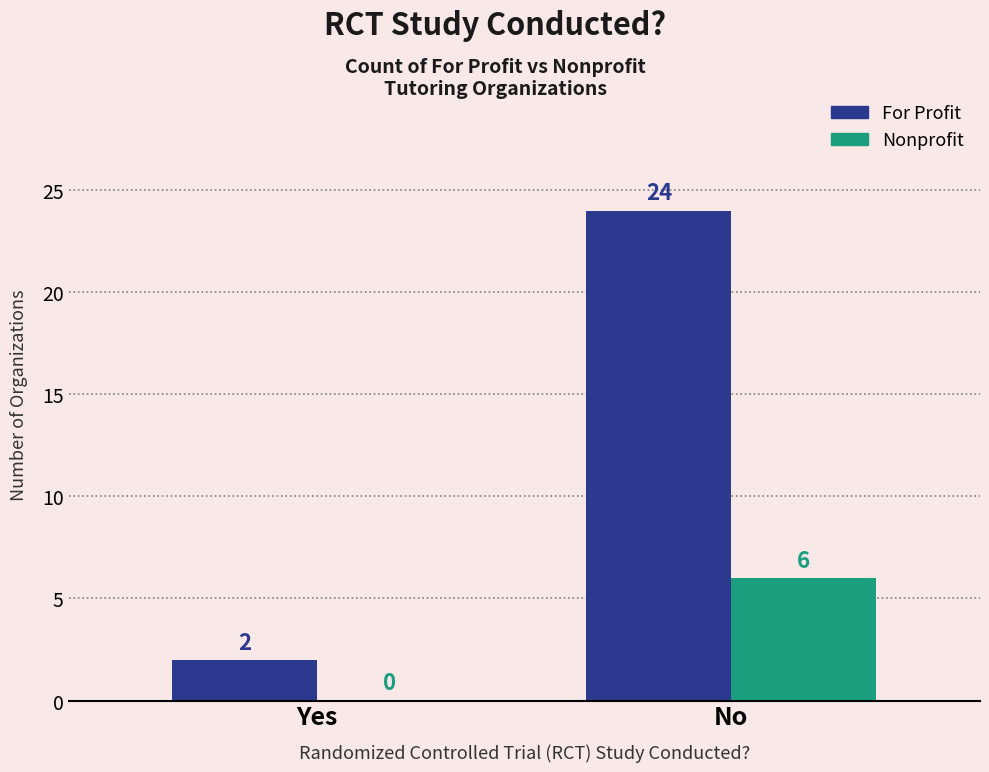

What is the average value of the Nonprofit series?

3